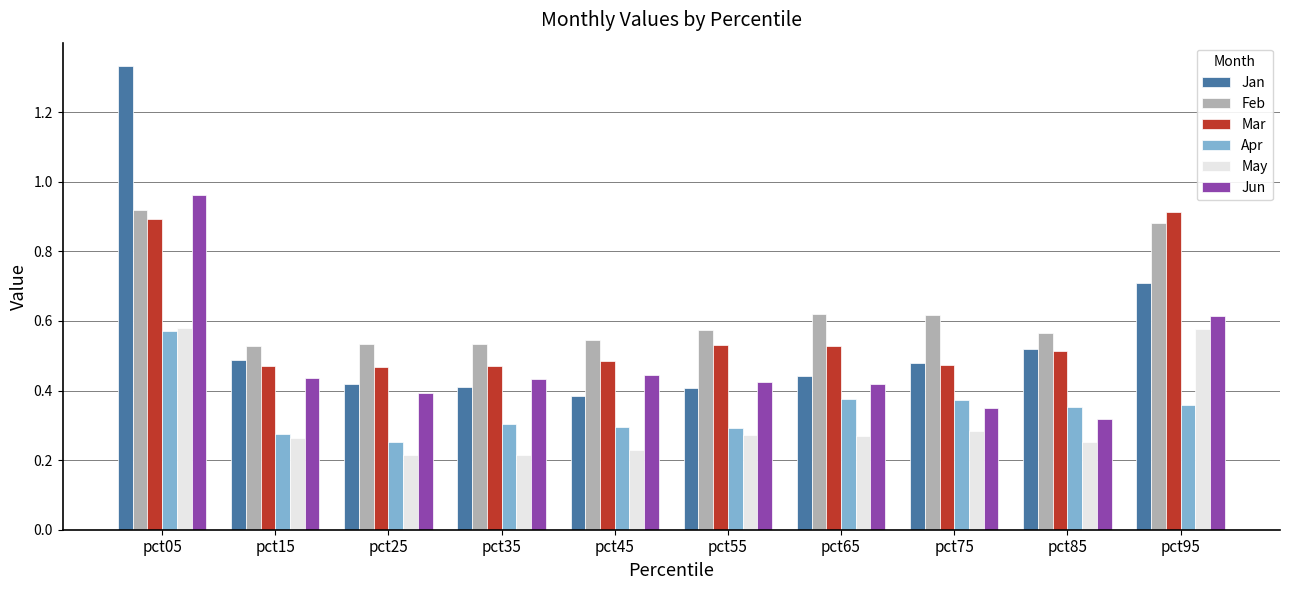

True or false: Jan has a value of 0.5 at pct15.

True